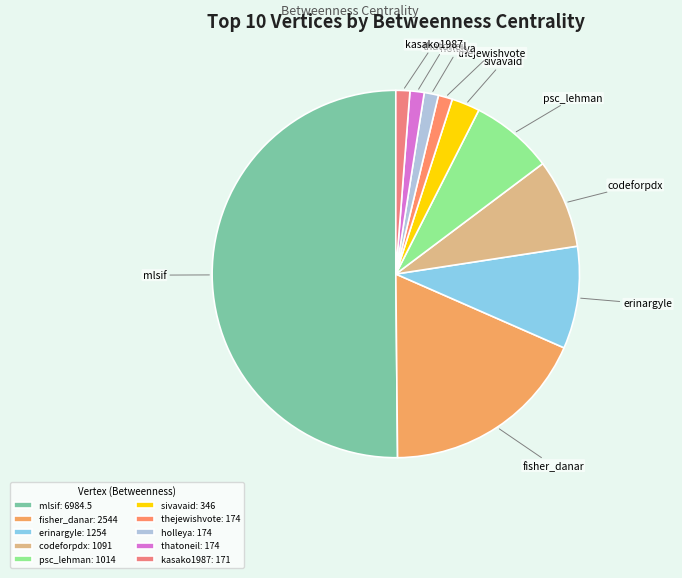

Which category has the biggest portion of the pie?

mlsif